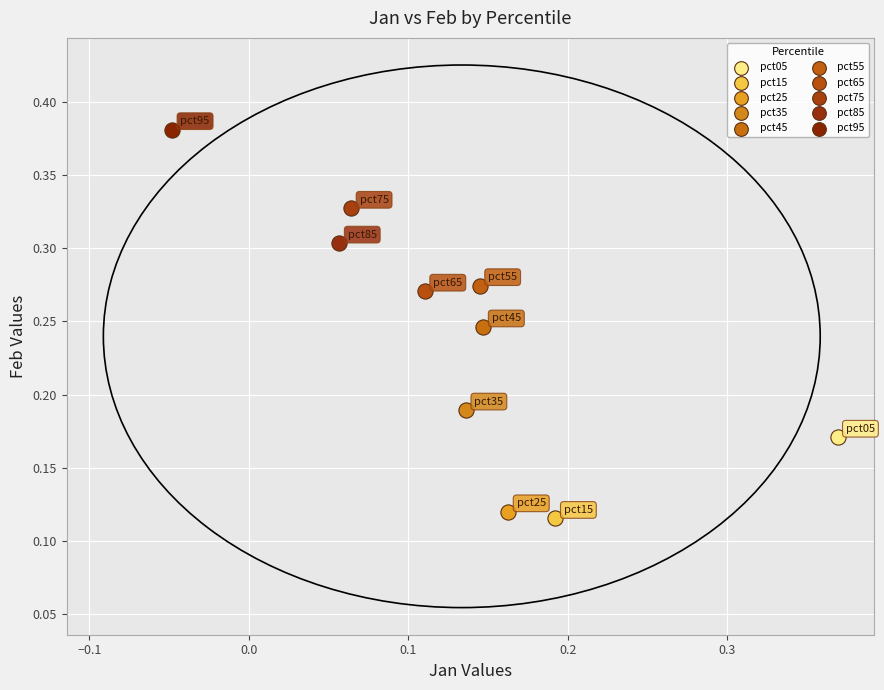

Which series reaches the maximum Y coordinate?

pct95